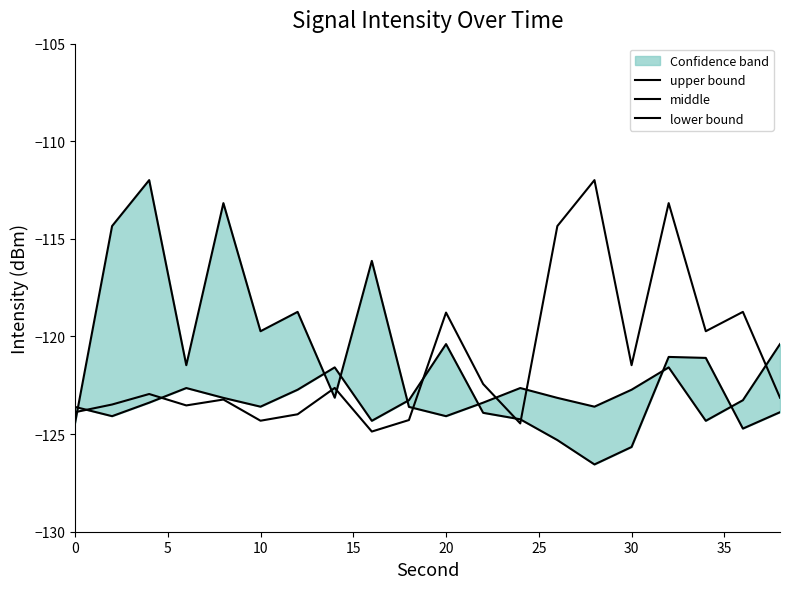

What is the difference between the maximum and minimum values in the upper bound series?

6.2